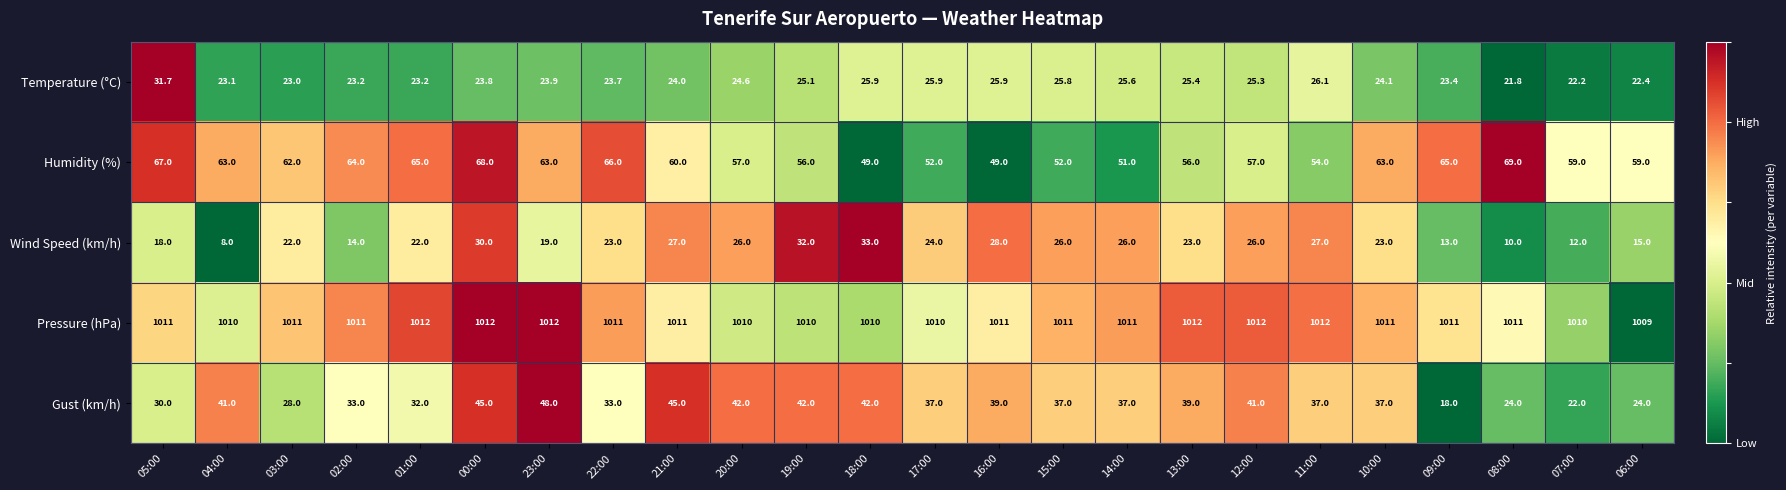

What is the greatest value displayed?

1012.0